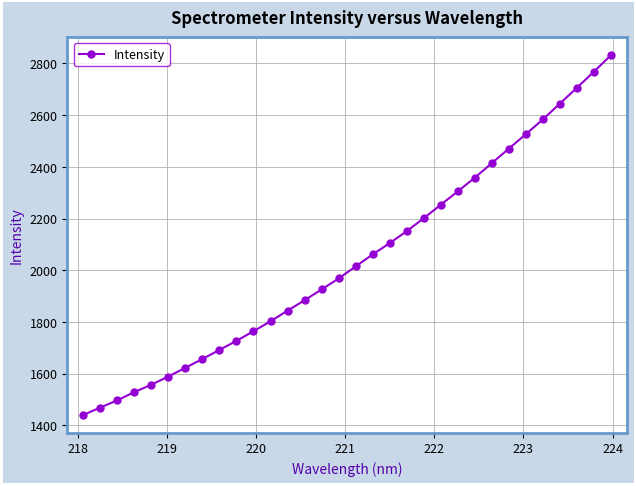

True or false: the data has more than 2 interior local peaks.

False